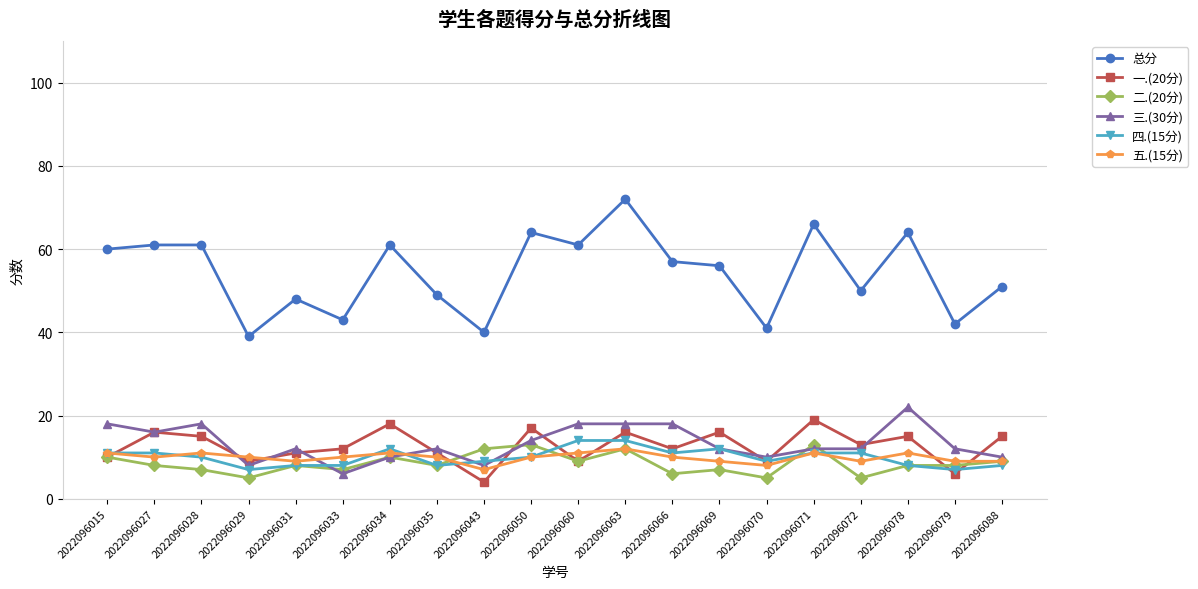

Reading left to right, list all the values displayed in this chart.

总分: 2022096015=60	2022096027=61	2022096028=61	2022096029=39	2022096031=48	2022096033=43	2022096034=61	2022096035=49	2022096043=40	2022096050=64	2022096060=61	2022096063=72	2022096066=57	2022096069=56	2022096070=41	2022096071=66	2022096072=50	2022096078=64	2022096079=42	2022096088=51
一.(20分): 2022096015=10	2022096027=16	2022096028=15	2022096029=9	2022096031=11	2022096033=12	2022096034=18	2022096035=11	2022096043=4	2022096050=17	2022096060=9	2022096063=16	2022096066=12	2022096069=16	2022096070=9	2022096071=19	2022096072=13	2022096078=15	2022096079=6	2022096088=15
二.(20分): 2022096015=10	2022096027=8	2022096028=7	2022096029=5	2022096031=8	2022096033=7	2022096034=10	2022096035=8	2022096043=12	2022096050=13	2022096060=9	2022096063=12	2022096066=6	2022096069=7	2022096070=5	2022096071=13	2022096072=5	2022096078=8	2022096079=8	2022096088=9
三.(30分): 2022096015=18	2022096027=16	2022096028=18	2022096029=8	2022096031=12	2022096033=6	2022096034=10	2022096035=12	2022096043=8	2022096050=14	2022096060=18	2022096063=18	2022096066=18	2022096069=12	2022096070=10	2022096071=12	2022096072=12	2022096078=22	2022096079=12	2022096088=10
四.(15分): 2022096015=11	2022096027=11	2022096028=10	2022096029=7	2022096031=8	2022096033=8	2022096034=12	2022096035=8	2022096043=9	2022096050=10	2022096060=14	2022096063=14	2022096066=11	2022096069=12	2022096070=9	2022096071=11	2022096072=11	2022096078=8	2022096079=7	2022096088=8
五.(15分): 2022096015=11	2022096027=10	2022096028=11	2022096029=10	2022096031=9	2022096033=10	2022096034=11	2022096035=10	2022096043=7	2022096050=10	2022096060=11	2022096063=12	2022096066=10	2022096069=9	2022096070=8	2022096071=11	2022096072=9	2022096078=11	2022096079=9	2022096088=9